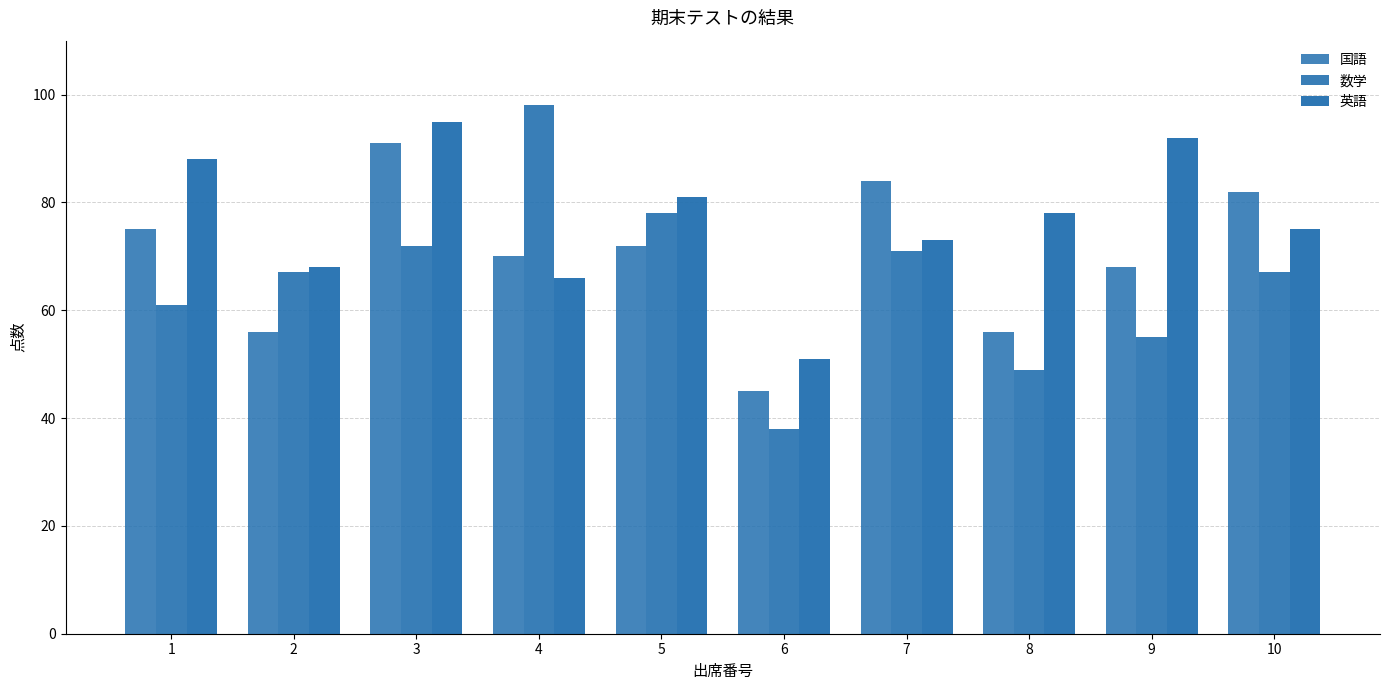

What is the value of the 国語 bar at the 9th from the left?

68